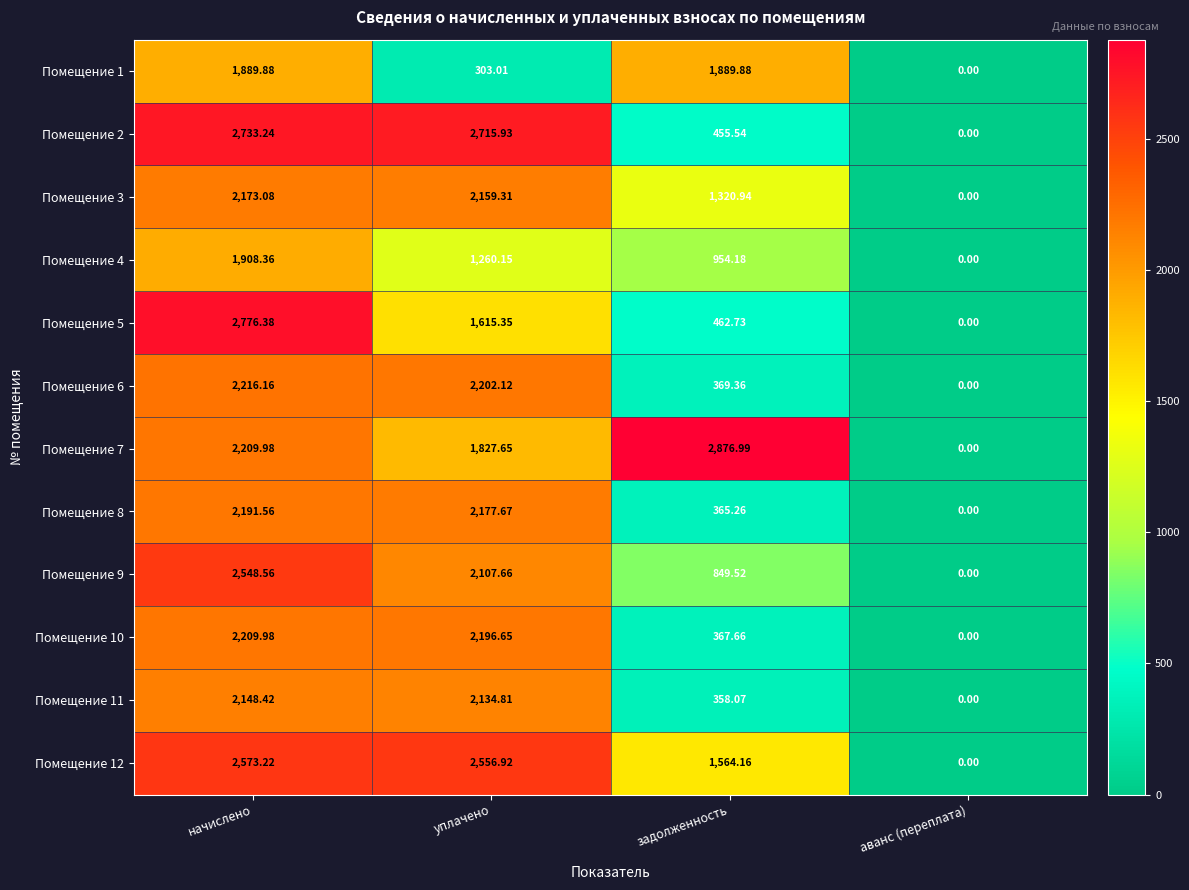

At which label is Помещение 6 closest to 1108?

задолженность